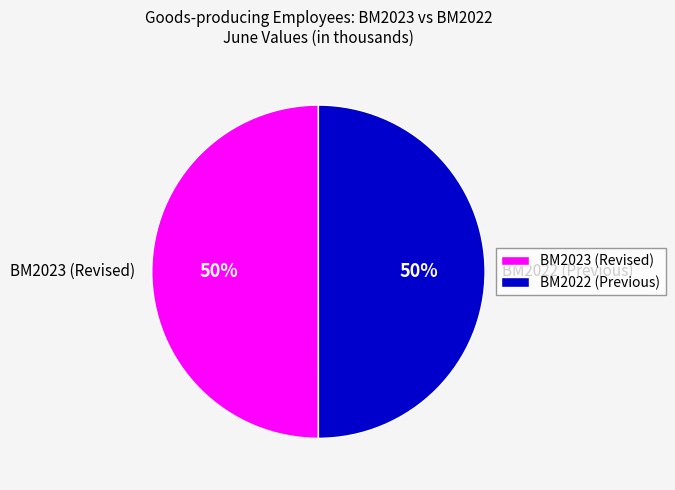

To the nearest percent, what is the combined percentage of BM2023 (Revised) and BM2022 (Previous)?

100%